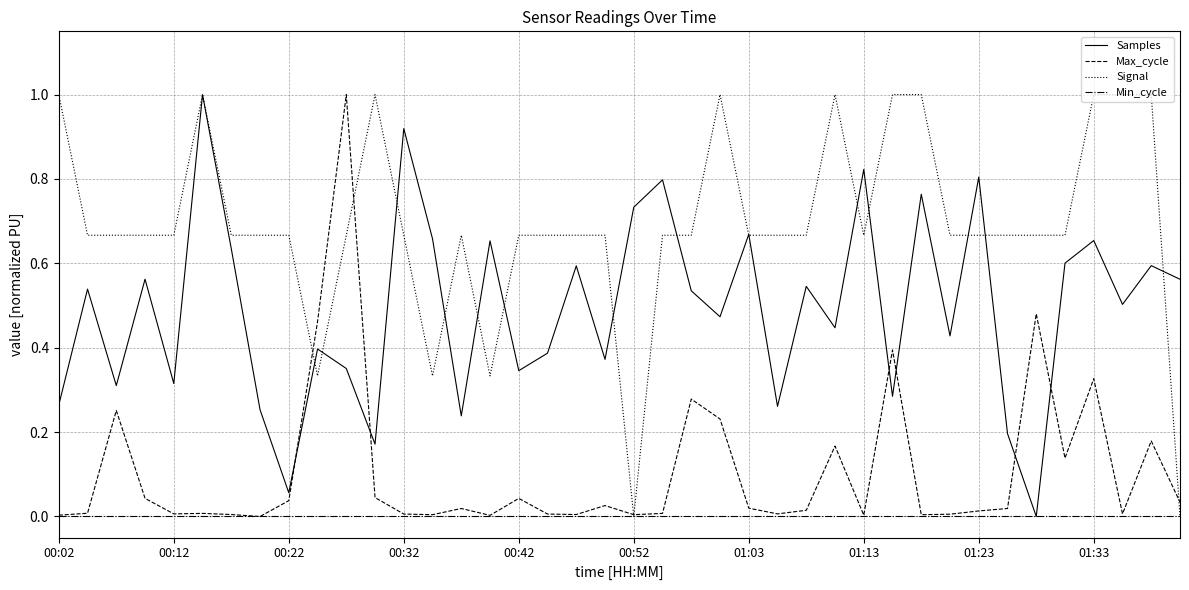

List the series in order of their overall mean, lowest first.

Min_cycle, Max_cycle, Samples, Signal